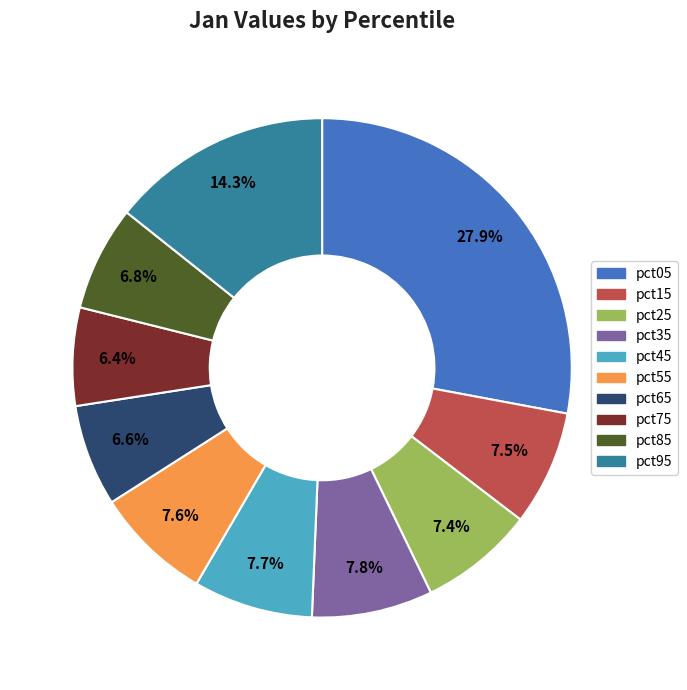

To the nearest percent, what is the combined percentage of pct15 and pct35?

15%